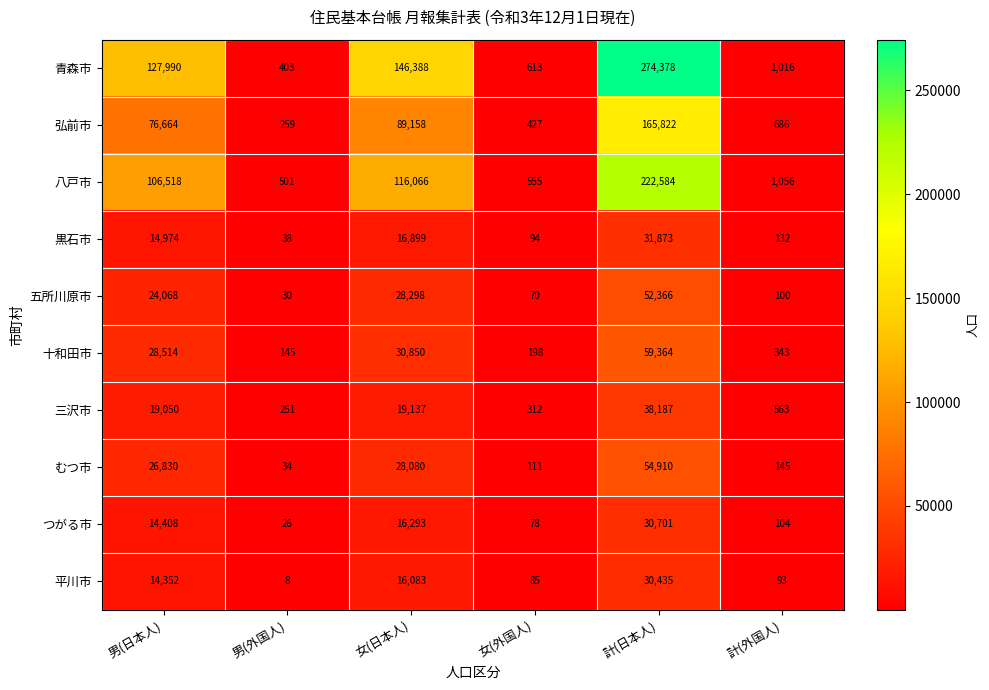

What is the difference between the second highest and minimum values in the 三沢市 series?

18886